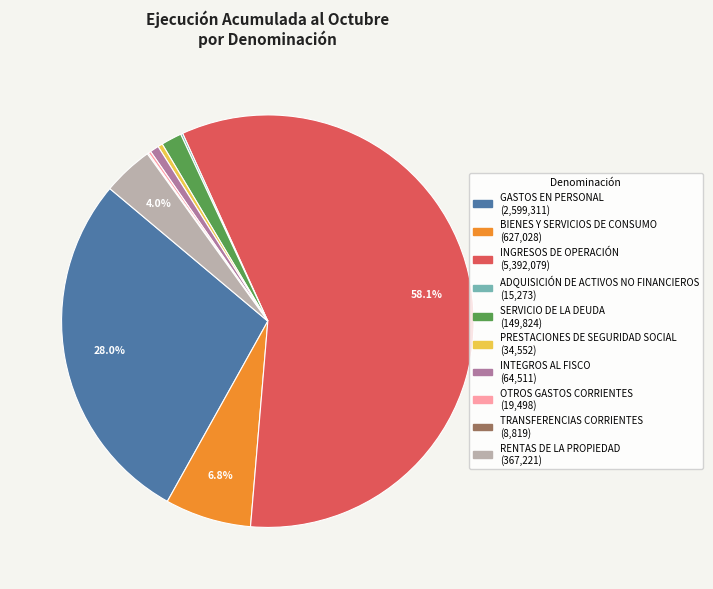

Combined, what portion of the pie is GASTOS EN PERSONAL and RENTAS DE LA PROPIEDAD?

32.0%